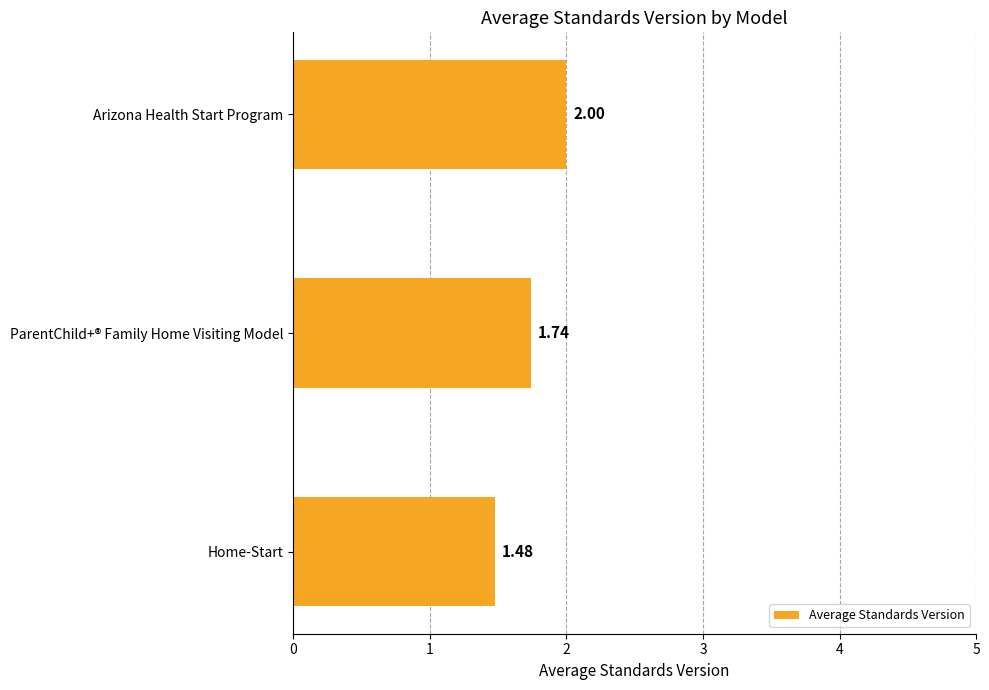

What is the difference between the maximum and minimum values?

0.5